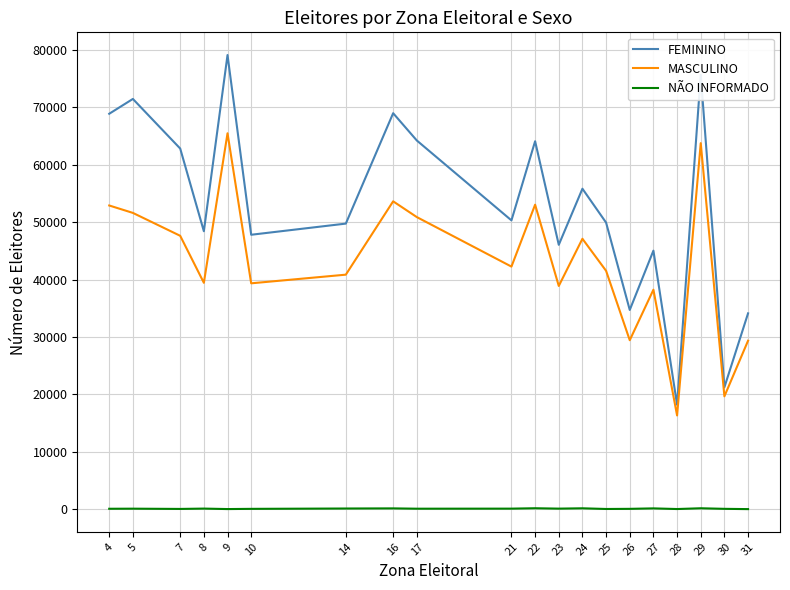

At which category is the sum across all series the highest?

9